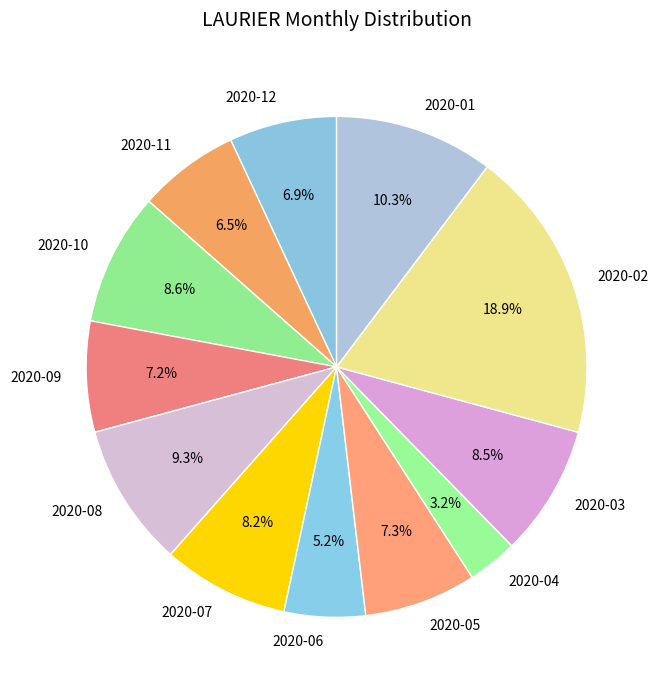

Count the number of slices in the pie.

12